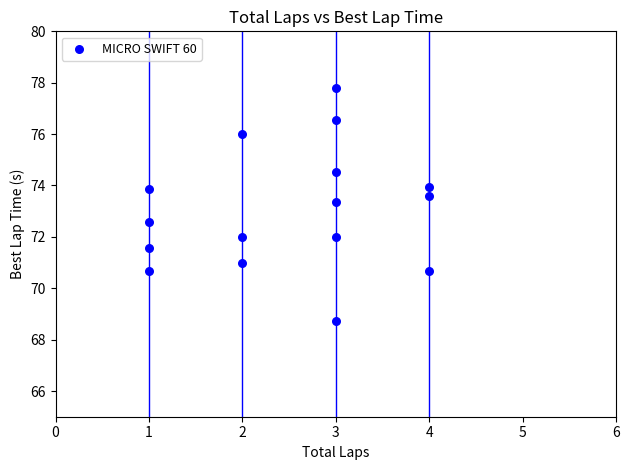

What is the range of Y values (max minus min)?

9.1